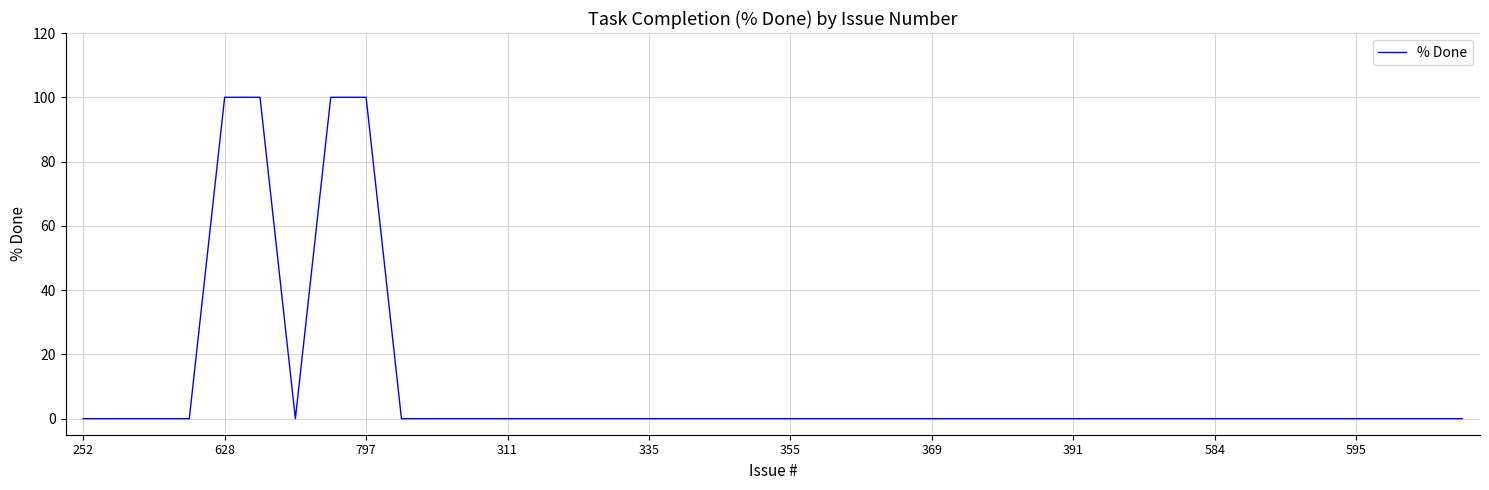

What is the difference between the maximum and minimum values?

100